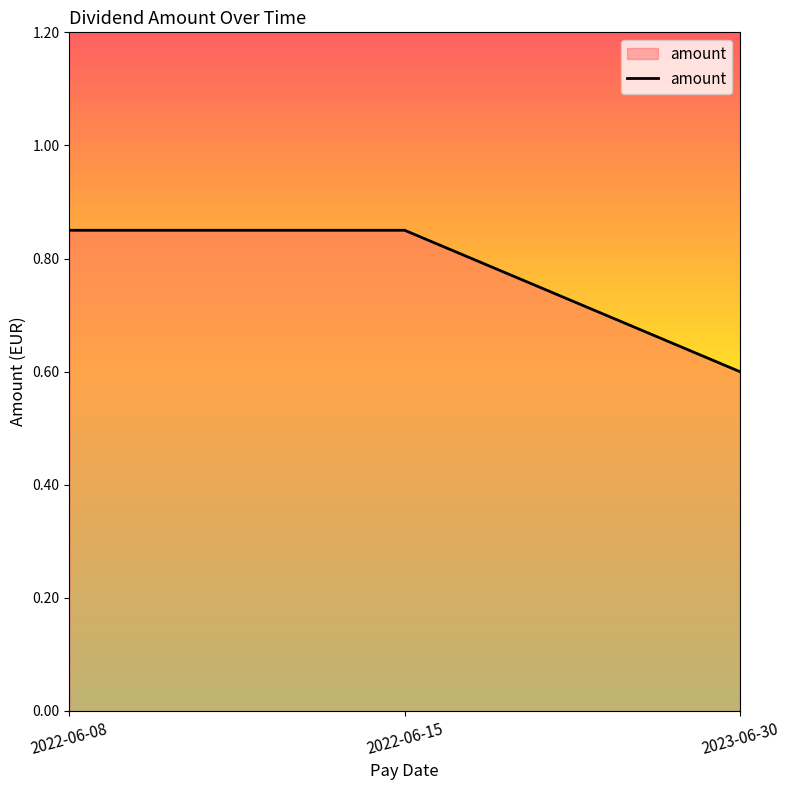

True or false: the data shows 0.6 at 2023-06-30.

True